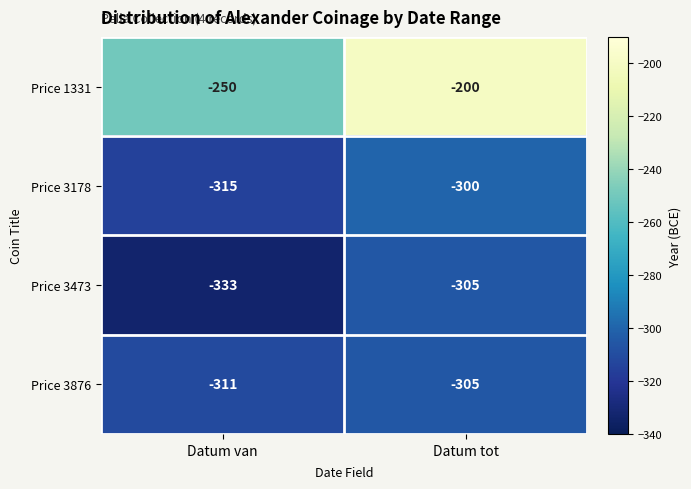

At which category is the sum across all series the highest?

Datum tot